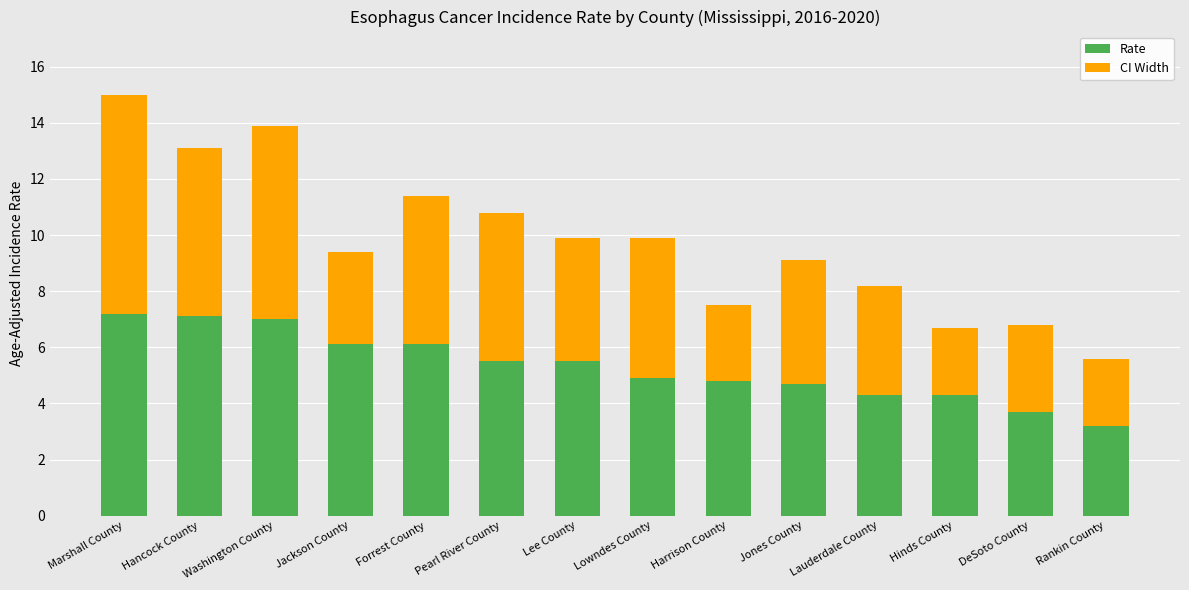

Is it true that Rate equals 0.9 at Rankin County?

False